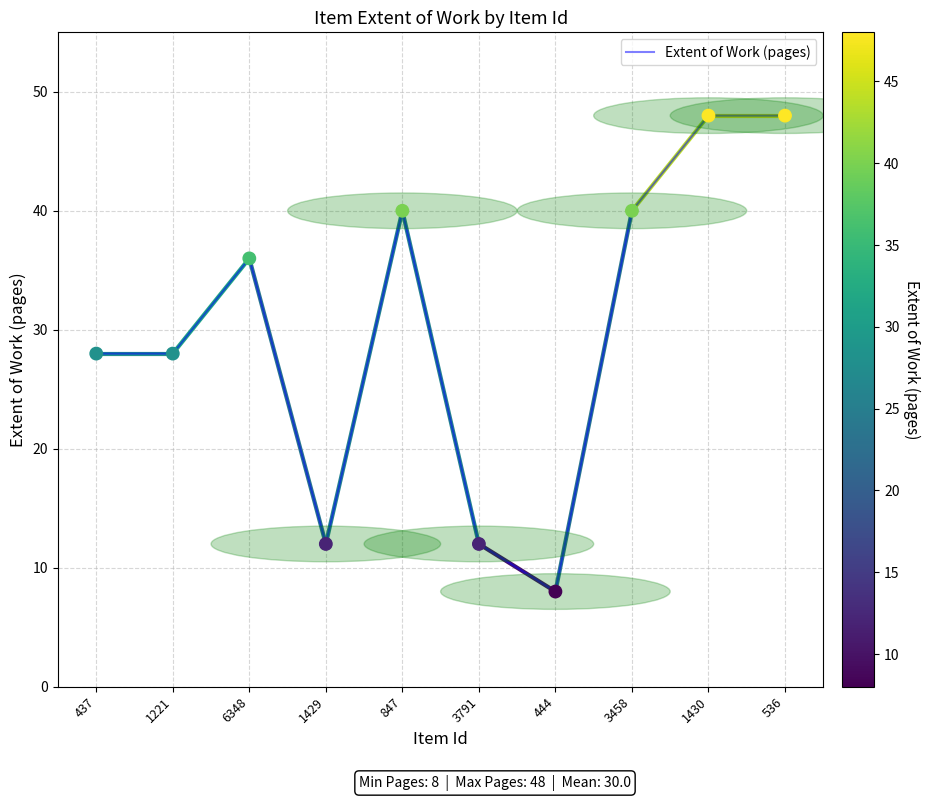

What is the change in value from 847 to 444?

-32